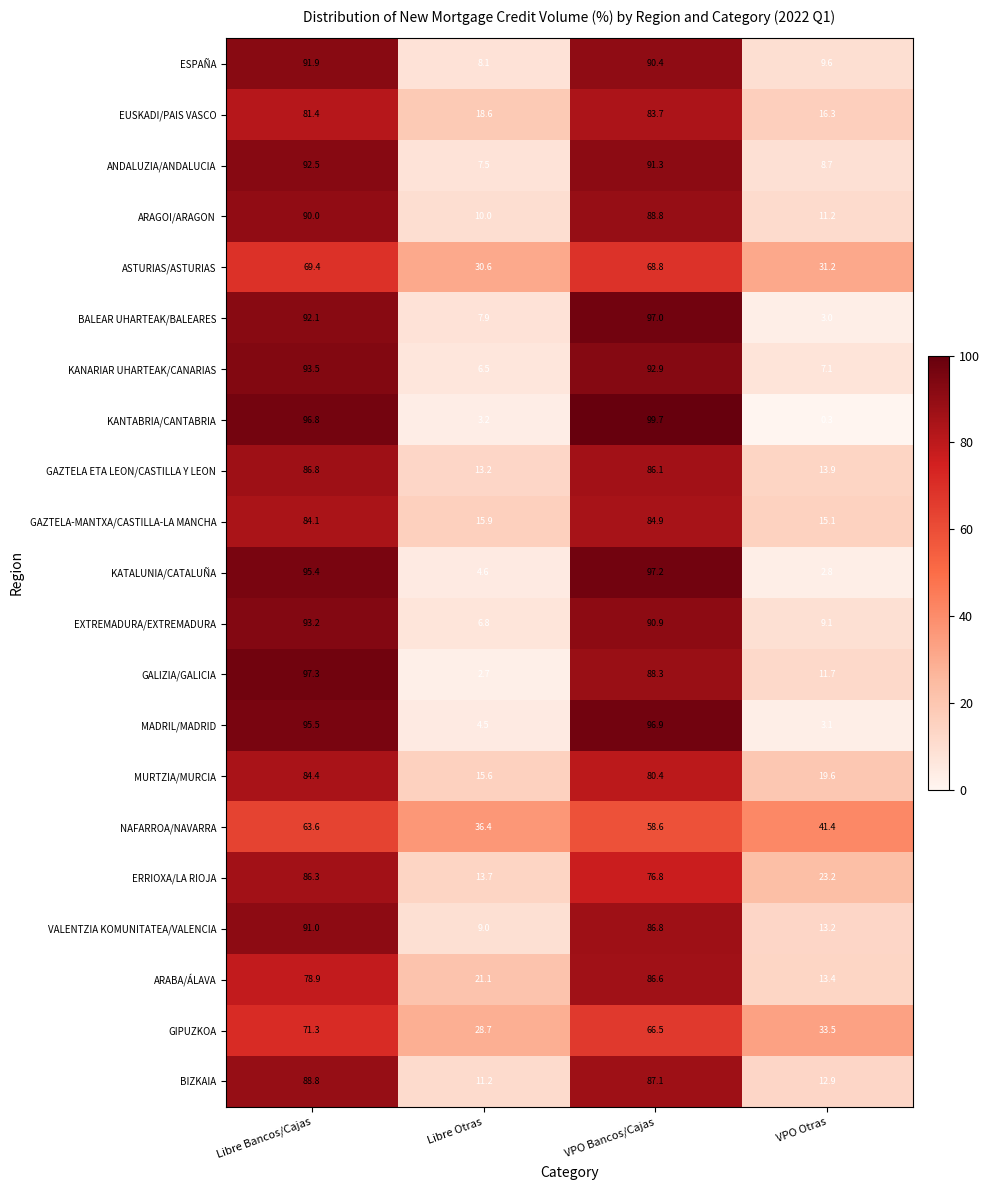

What value does the MADRIL/MADRID series have at Libre Otras?

4.5